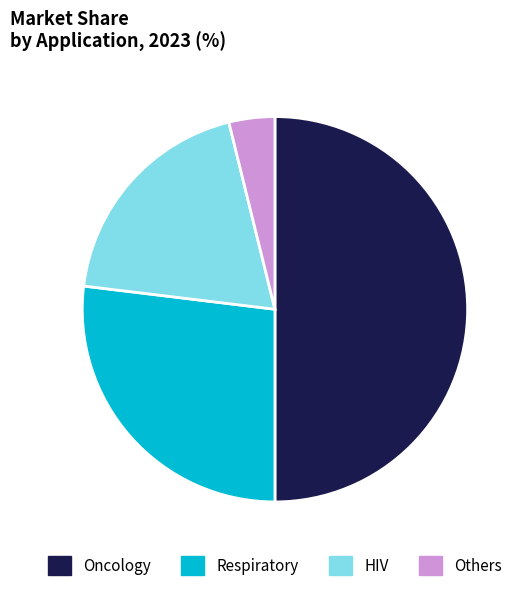

How many slices are in this pie chart?

4